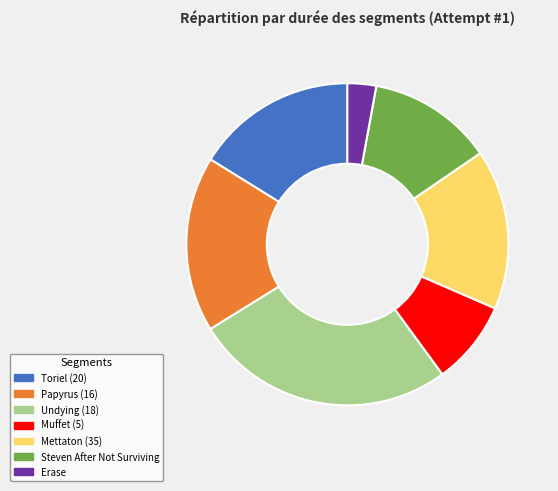

How many slices are in this pie chart?

7